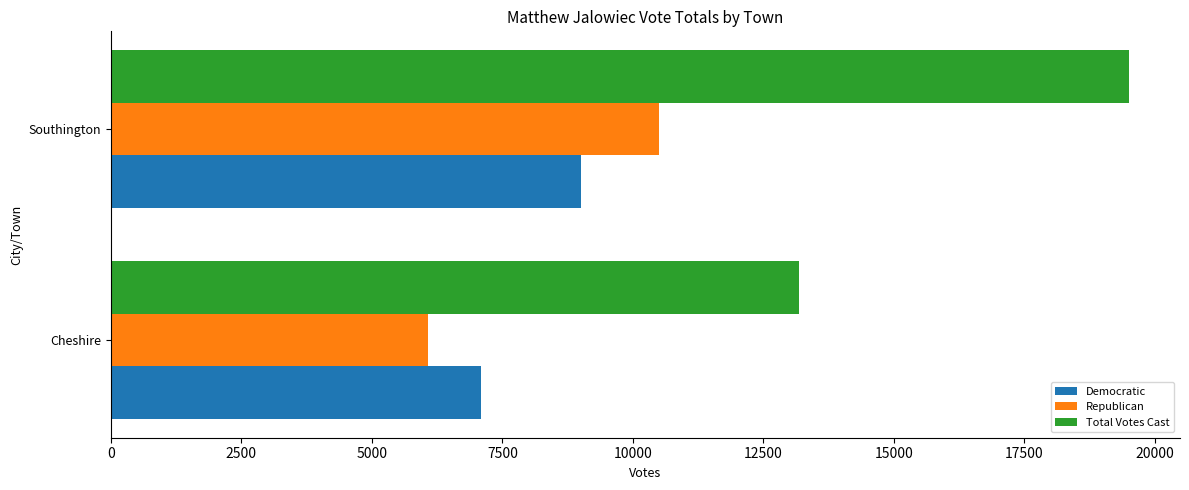

How many categories are shown in the chart?

2